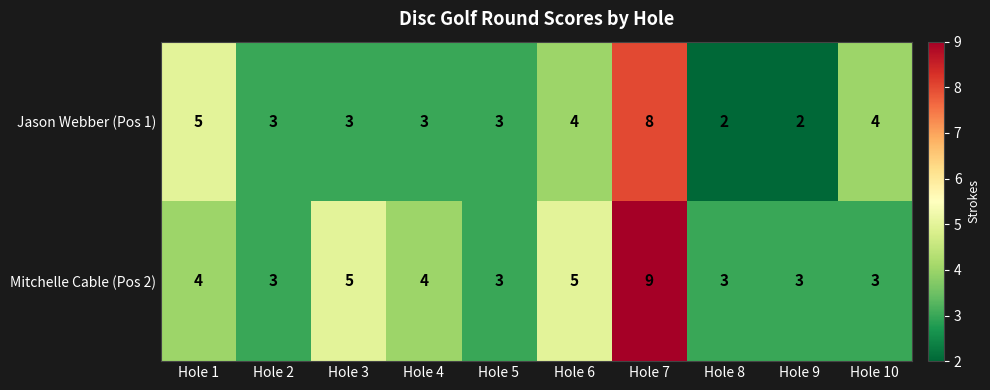

Which series changed the most between Hole 9 and Hole 10?

Jason Webber (Pos 1)